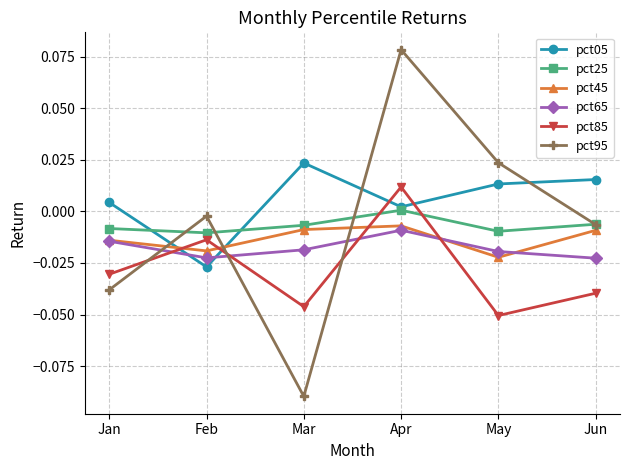

Which category has the highest value in the pct45 series?

Apr